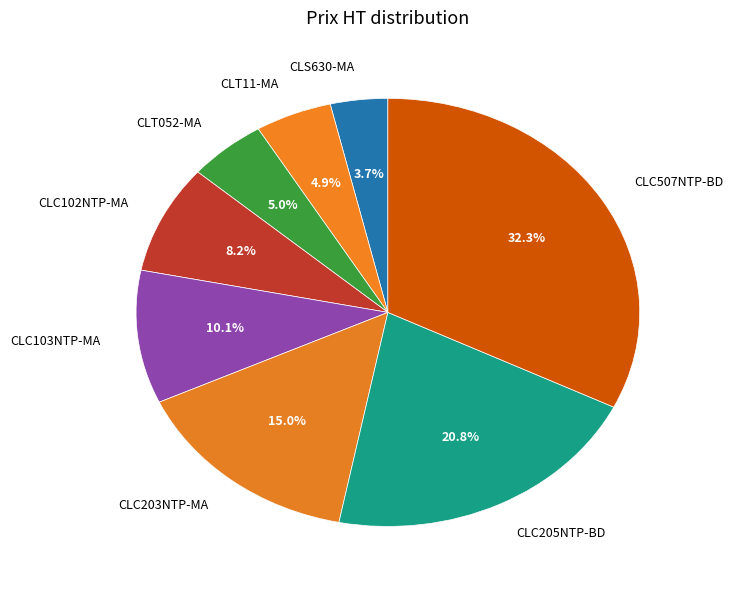

Count the number of slices in the pie.

8